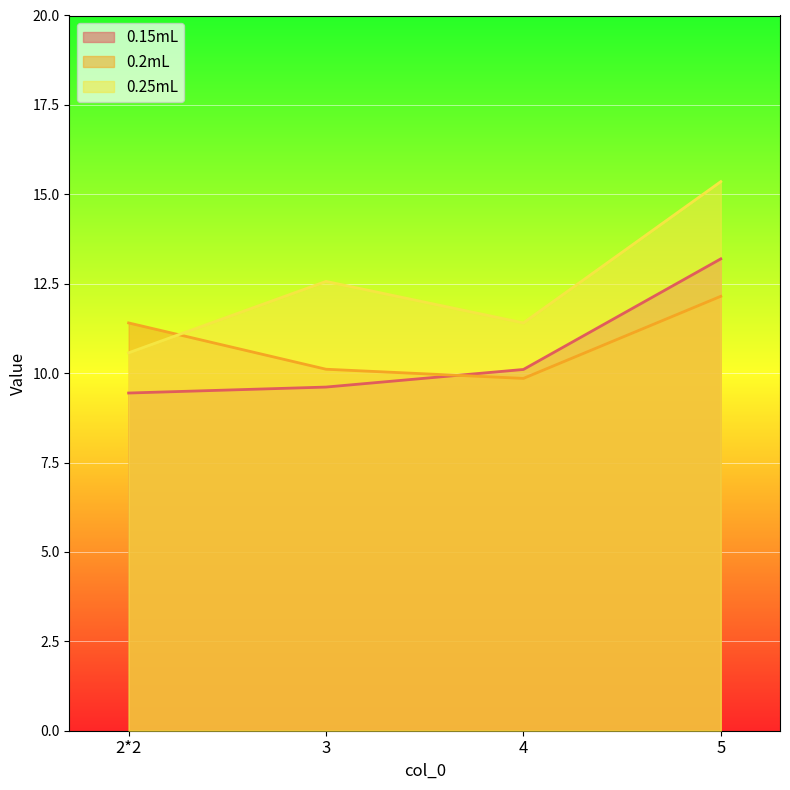

Is it true that 0.25mL equals 14.3 at 2*2?

False